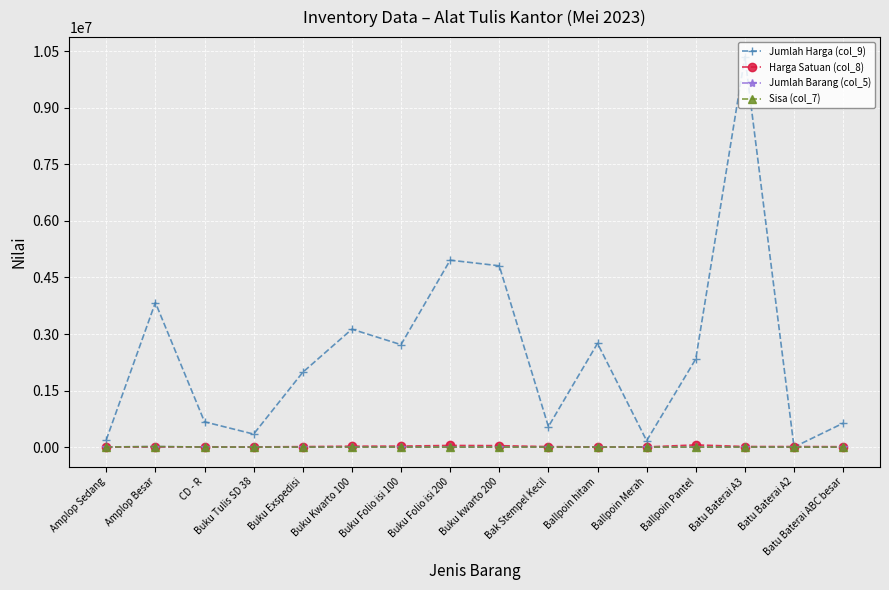

True or false: Jumlah Barang (col_5) has more than 0 interior local peaks.

True